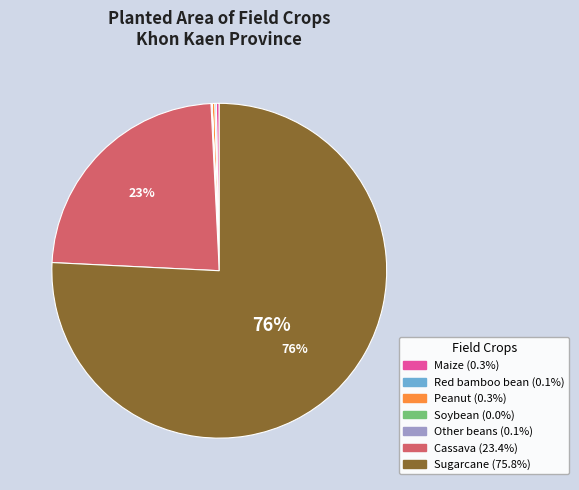

Between Cassava and Maize, which is larger?

Cassava